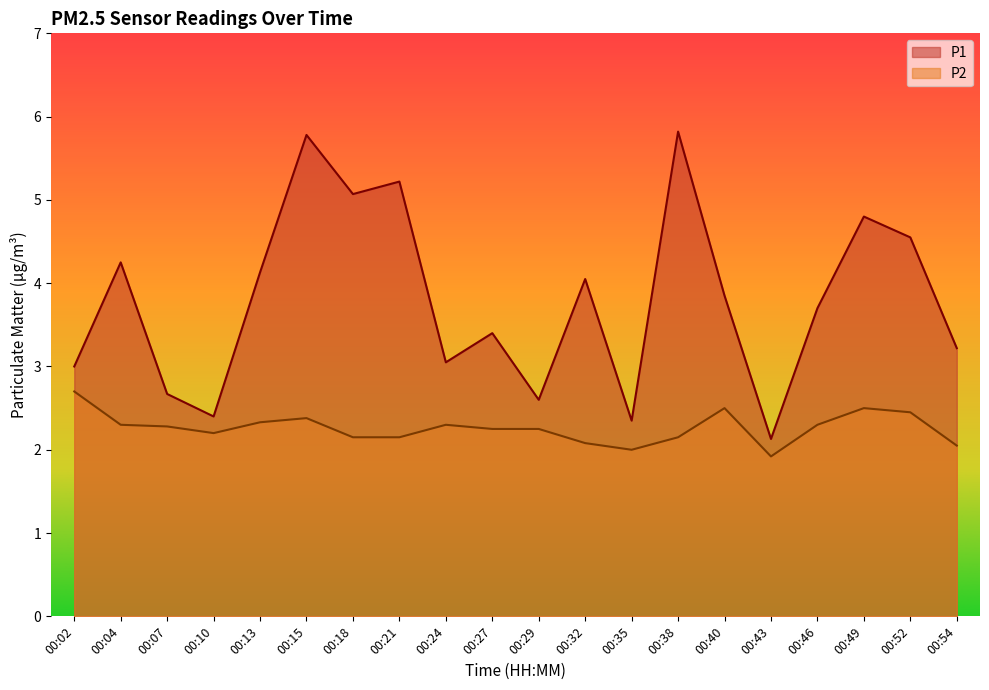

List the series in order of their overall mean, lowest first.

P2, P1